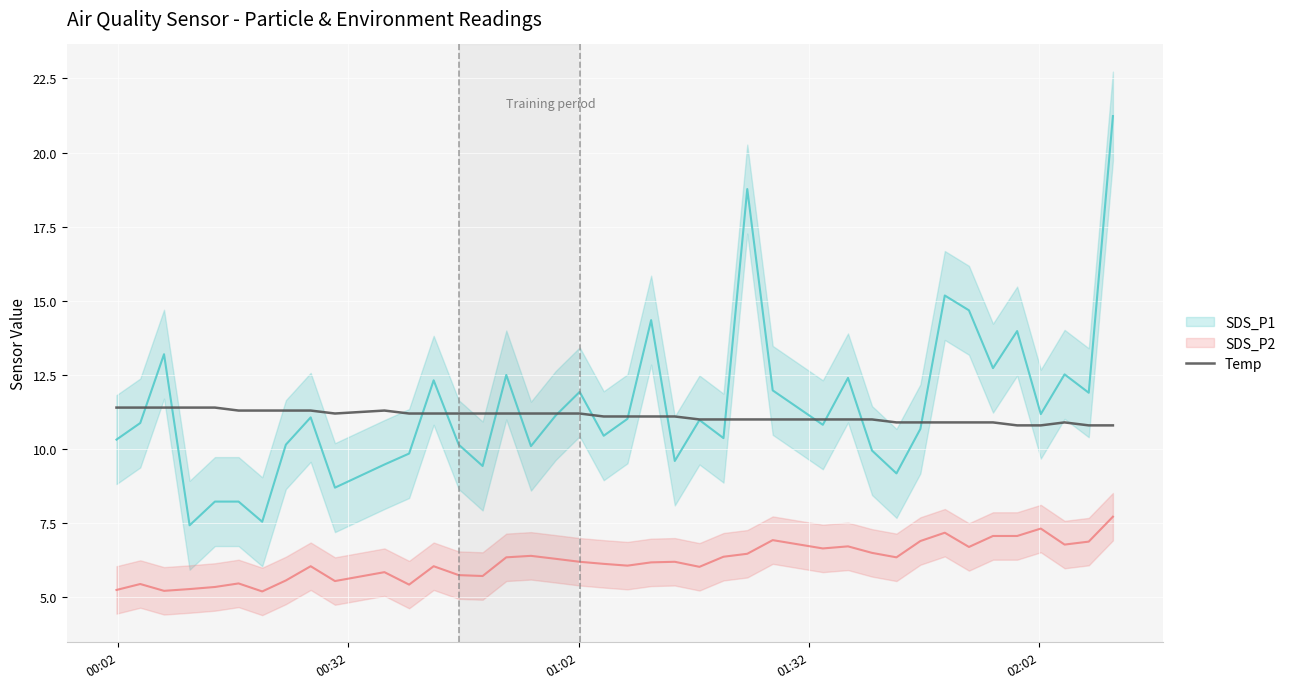

What is the minimum value for Temp?

10.8